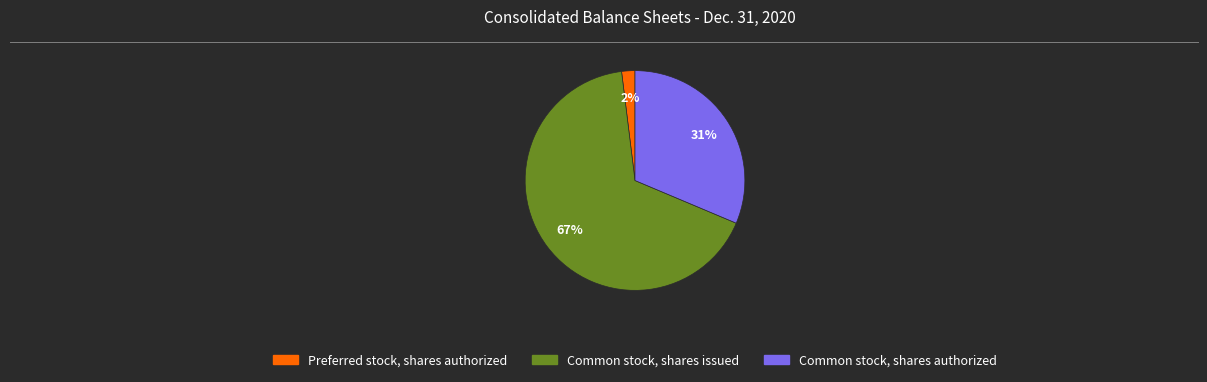

Between Preferred stock, shares authorized and Common stock, shares authorized, which is larger?

Common stock, shares authorized